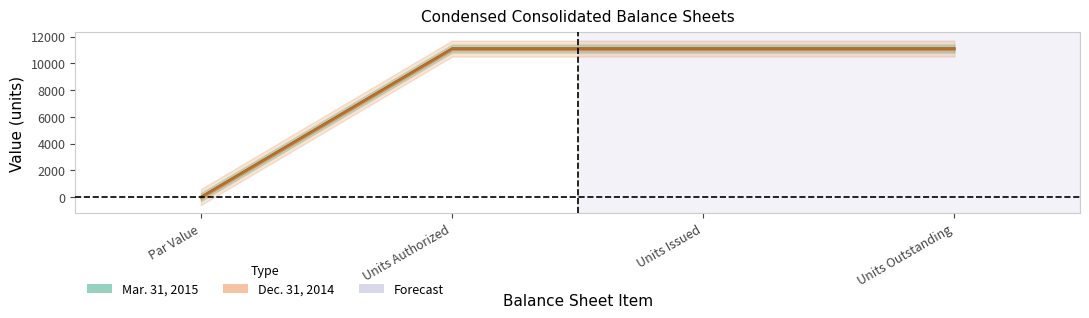

Between Units Outstanding and Units Issued, which is larger?

Units Outstanding